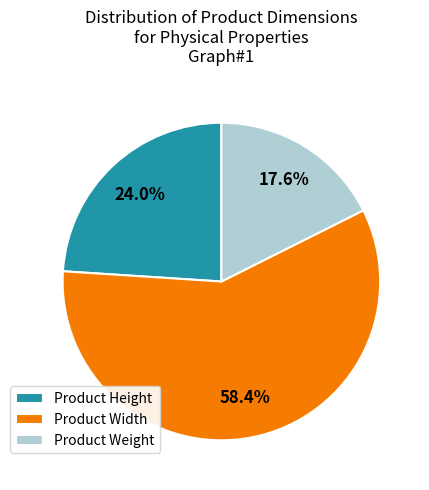

What percentage do Product Width and Product Height together represent?

82.4%